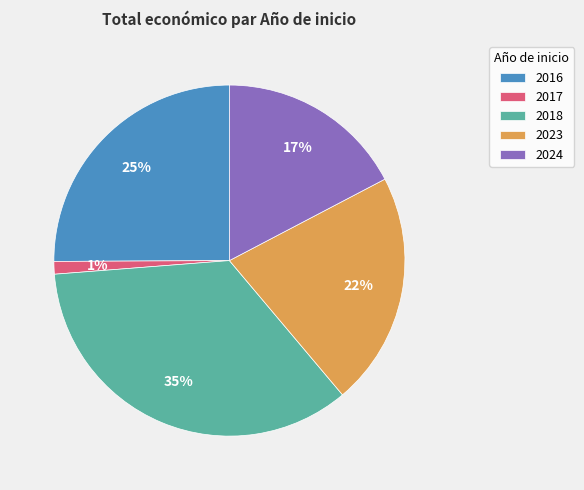

Is it true that 2016 is 1% of the pie?

False